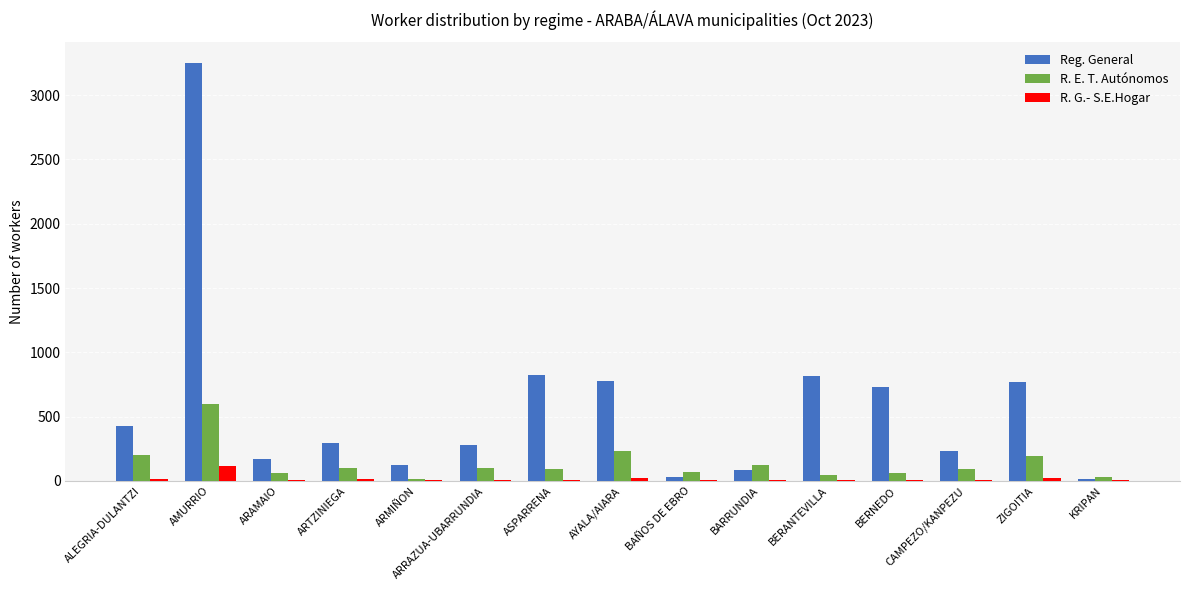

What is the highest value of the R. G.- S.E.Hogar series?

116